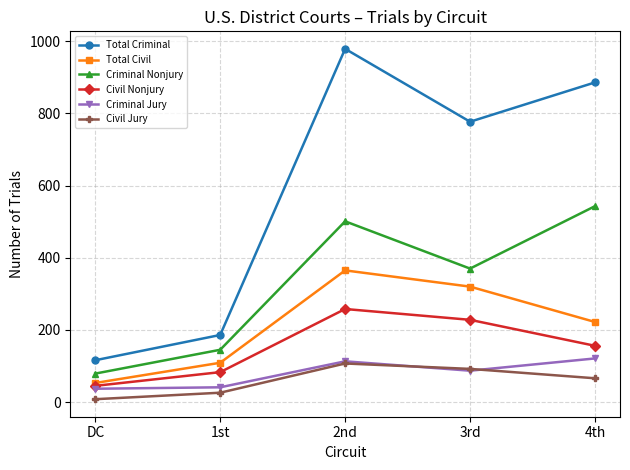

Count the number of data series in this chart.

6